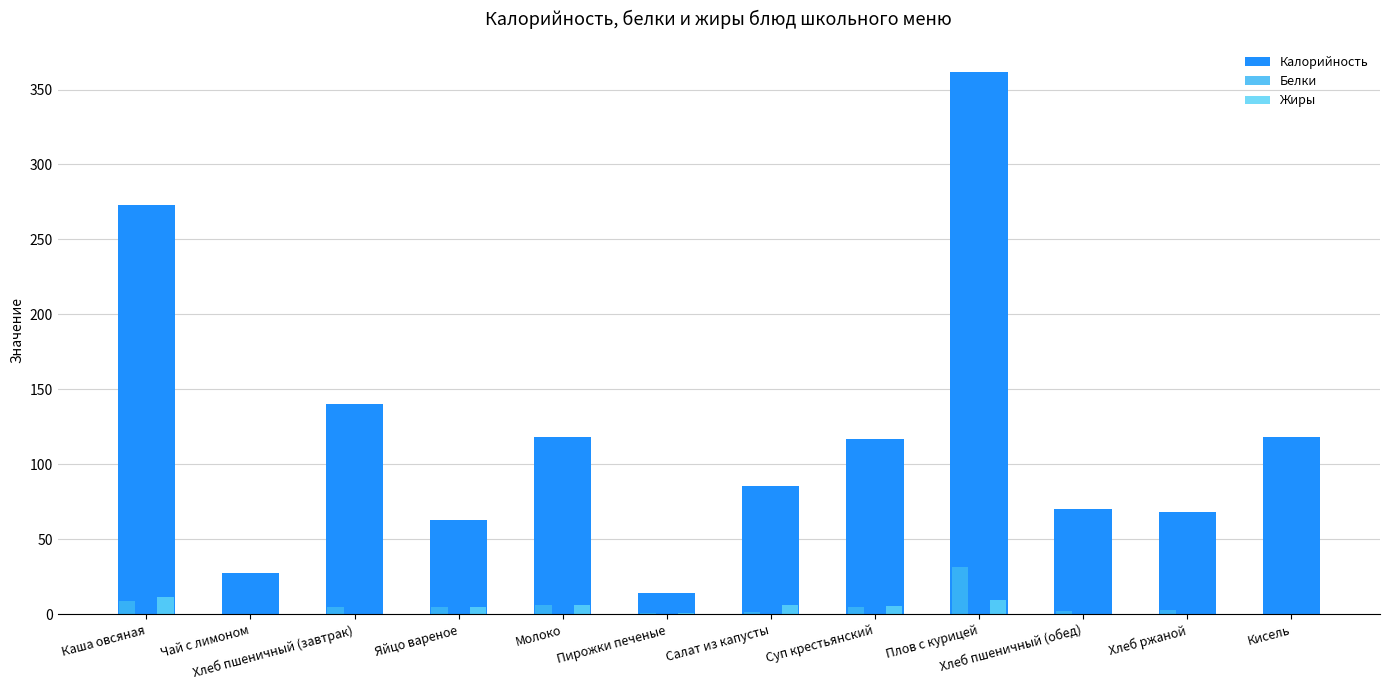

Is the value of Жиры at Хлеб ржаной greater than the value of Калорийность at Хлеб пшеничный (завтрак)?

No